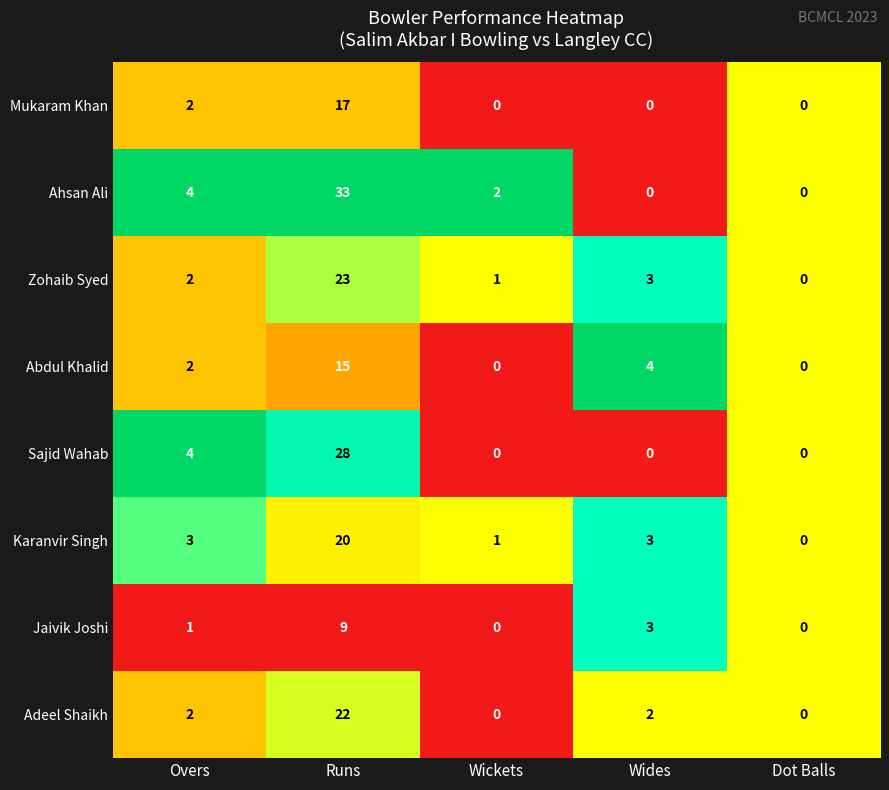

Is it true that Adeel Shaikh equals 7 at Runs?

False